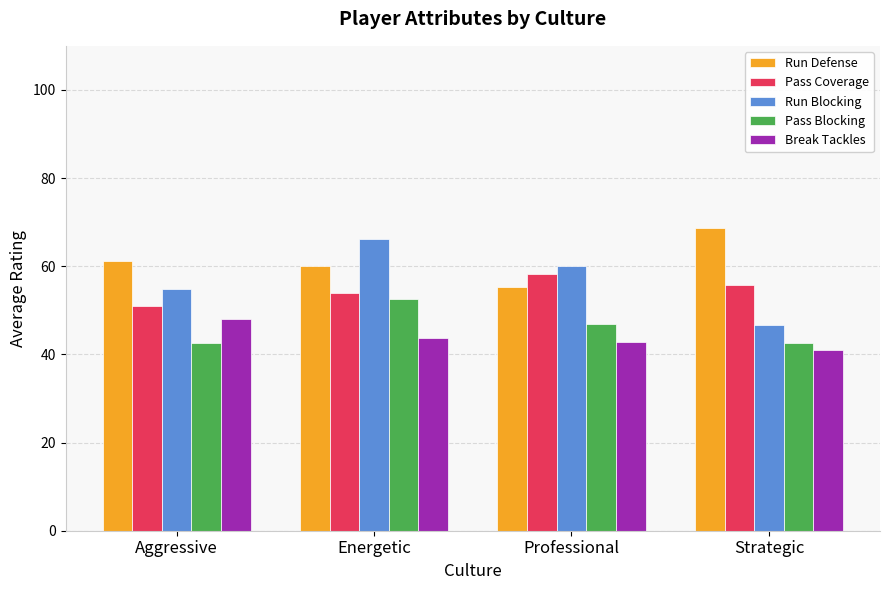

Rank the series at Energetic from highest to lowest value.

Run Blocking, Run Defense, Pass Coverage, Pass Blocking, Break Tackles